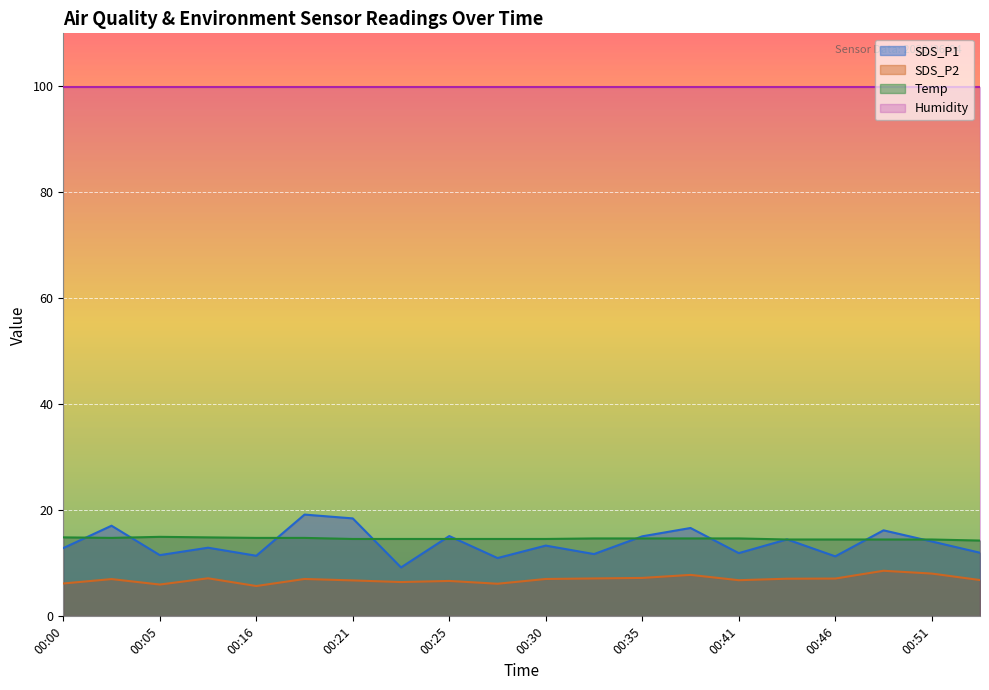

What is the sum of the SDS_P1 values at 00:33 and 00:53?

23.8